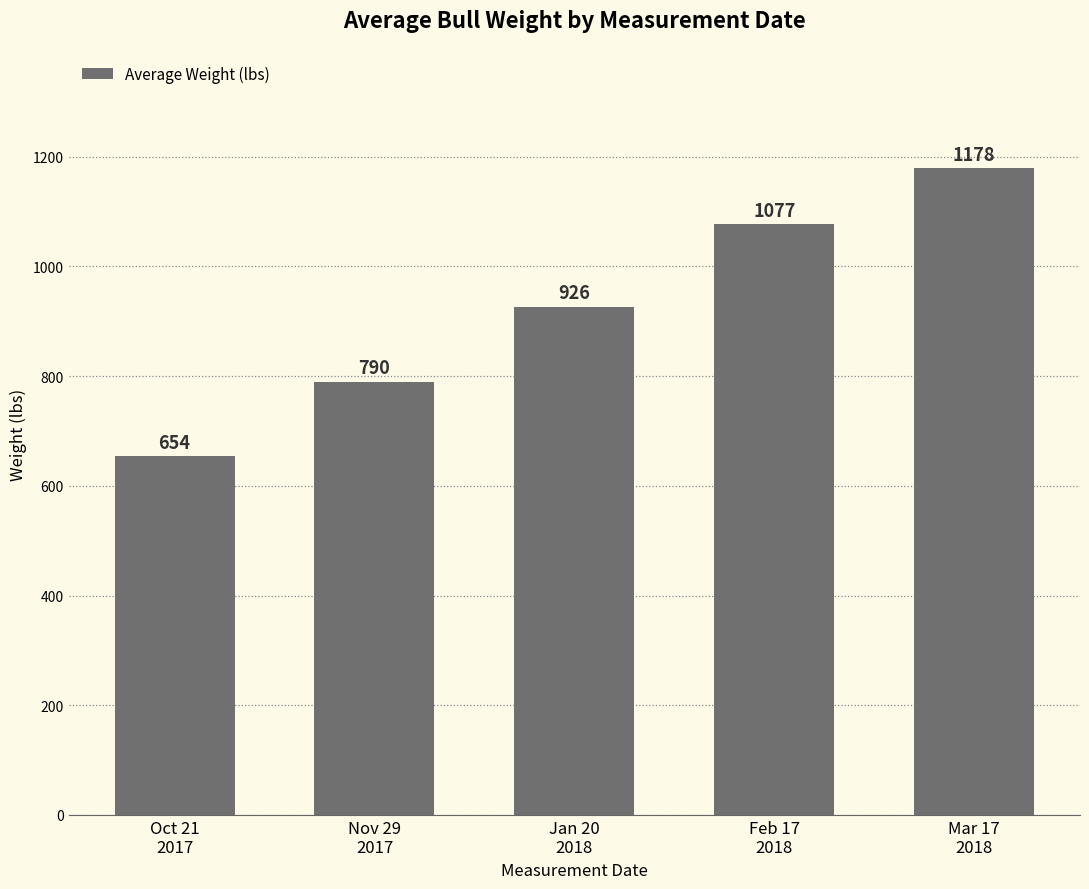

What is the smallest value displayed?

654.1